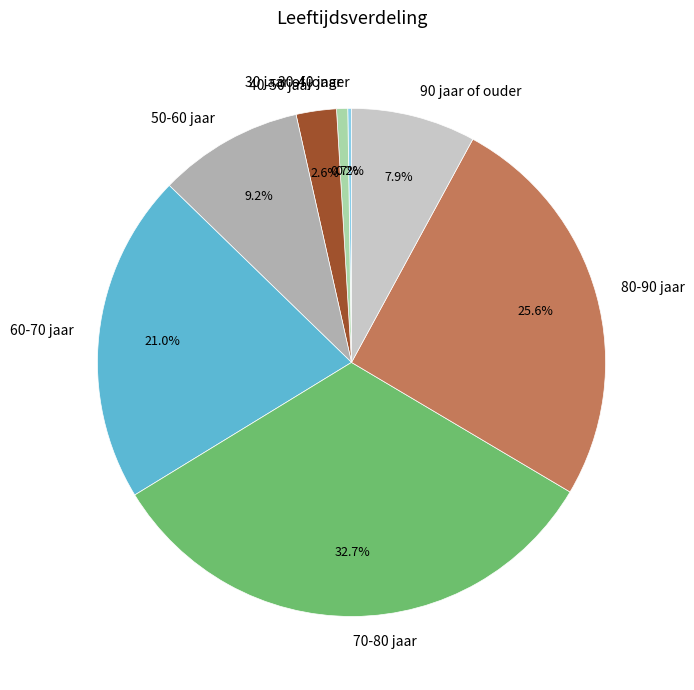

To the nearest percent, what is the average slice percentage?

12%